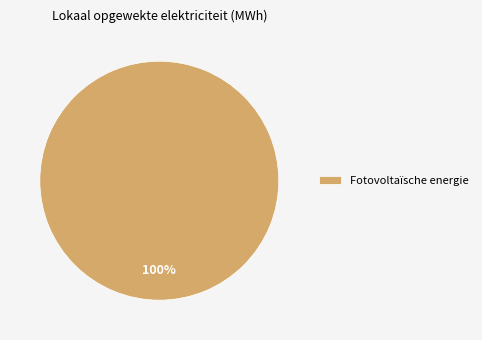

How many segments does this pie chart have?

1